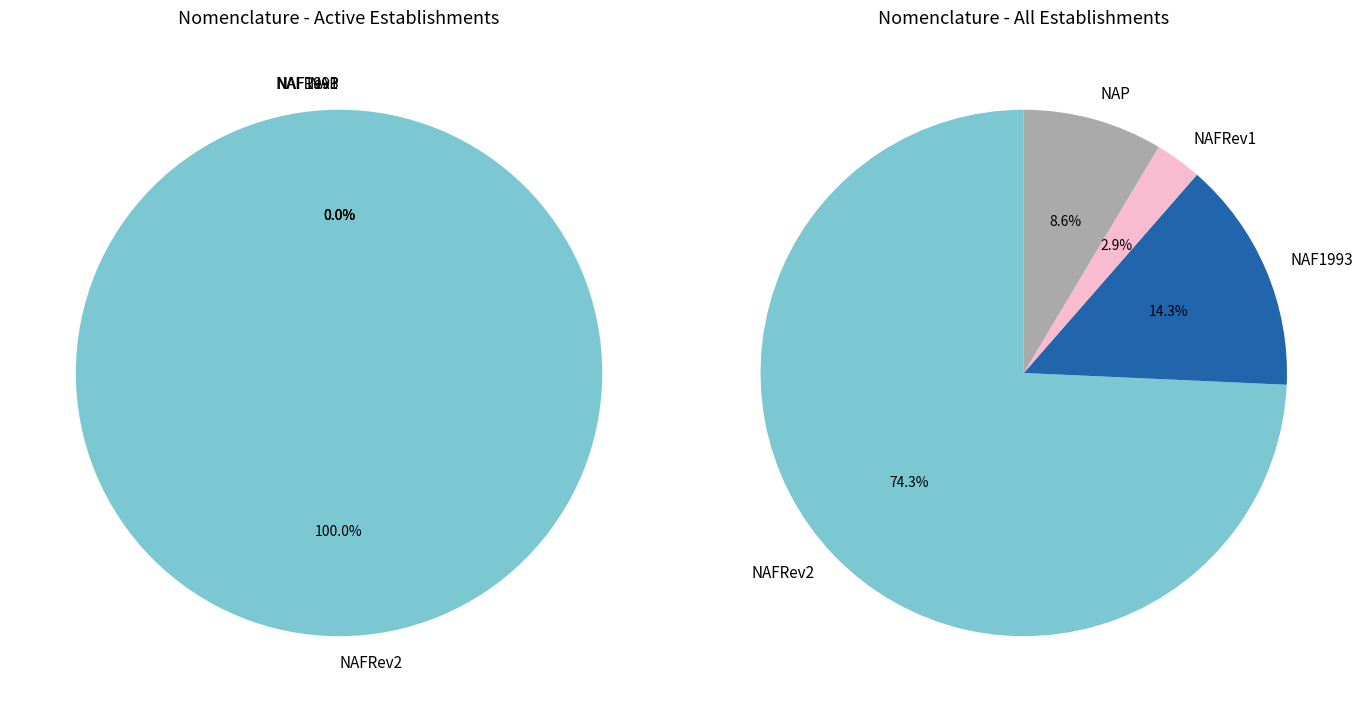

How many segments does this pie chart have?

5